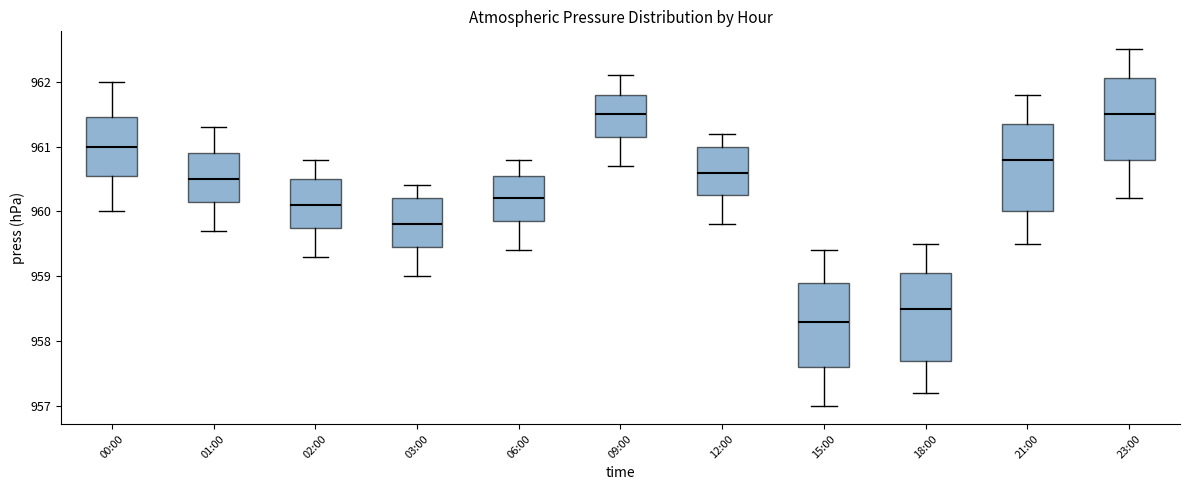

Reading left to right, read every box against the y-axis: the position of its median line, the range the box covers, and the ends of its whiskers. The values are not printed on the chart, so give them approximately, as read against the axis.

00:00: median 961.0, box 960.6 to 961.5, whiskers 960.0 to 962.0
01:00: median 960.5, box 960.2 to 960.9, whiskers 959.7 to 961.3
02:00: median 960.1, box 959.8 to 960.5, whiskers 959.3 to 960.8
03:00: median 959.8, box 959.5 to 960.2, whiskers 959.0 to 960.4
06:00: median 960.2, box 959.9 to 960.6, whiskers 959.4 to 960.8
09:00: median 961.5, box 961.2 to 961.8, whiskers 960.7 to 962.1
12:00: median 960.6, box 960.3 to 961.0, whiskers 959.8 to 961.2
15:00: median 958.3, box 957.6 to 958.9, whiskers 957.0 to 959.4
18:00: median 958.5, box 957.7 to 959.1, whiskers 957.2 to 959.5
21:00: median 960.8, box 960.0 to 961.4, whiskers 959.5 to 961.8
23:00: median 961.5, box 960.8 to 962.1, whiskers 960.2 to 962.5